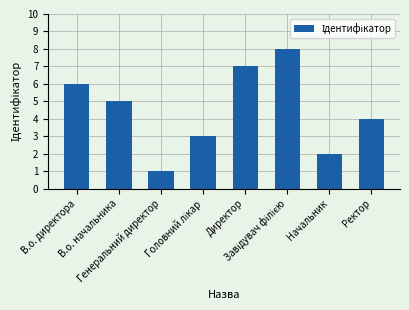

The value at В.о. директора is 2. True or false?

False